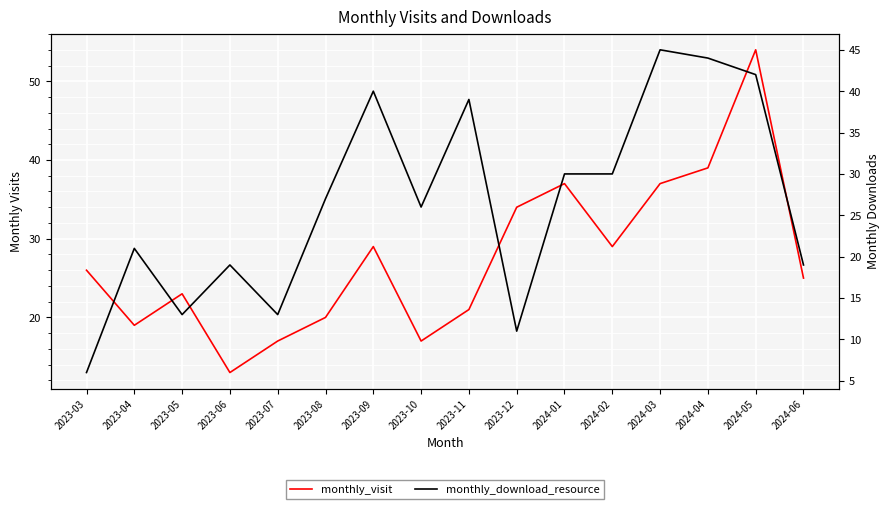

At 2023-07, list the series in order from largest to smallest.

monthly_visit, monthly_download_resource